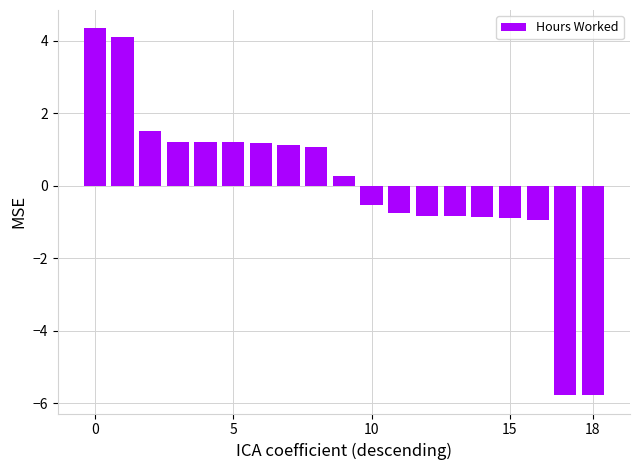

What is the value of the 3rd bar from the left?

1.5